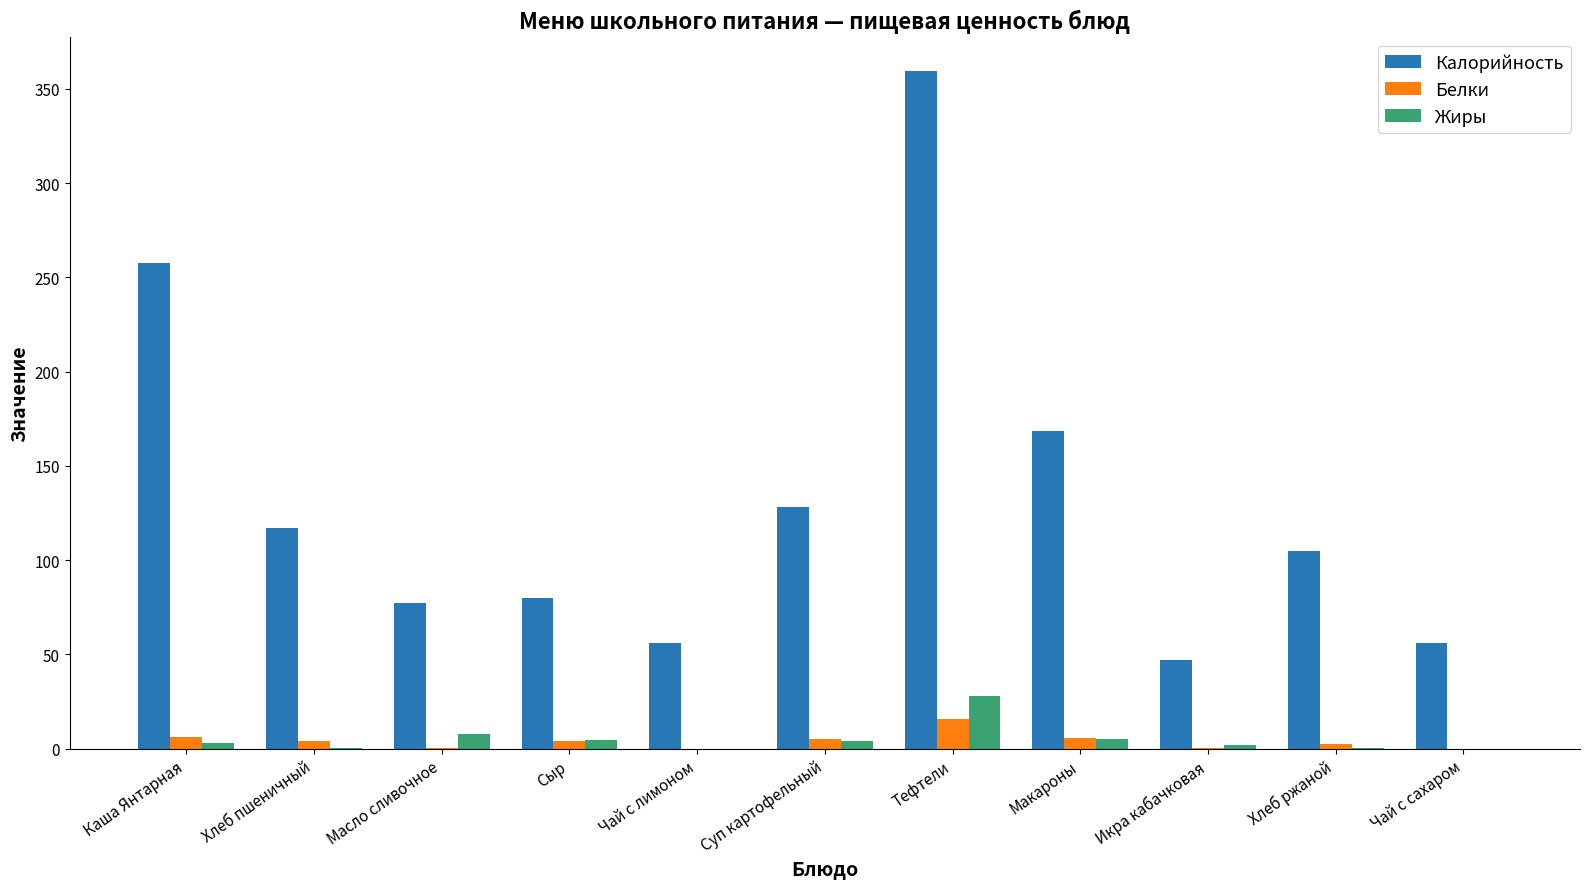

Does the chart contain stacked bars?

No